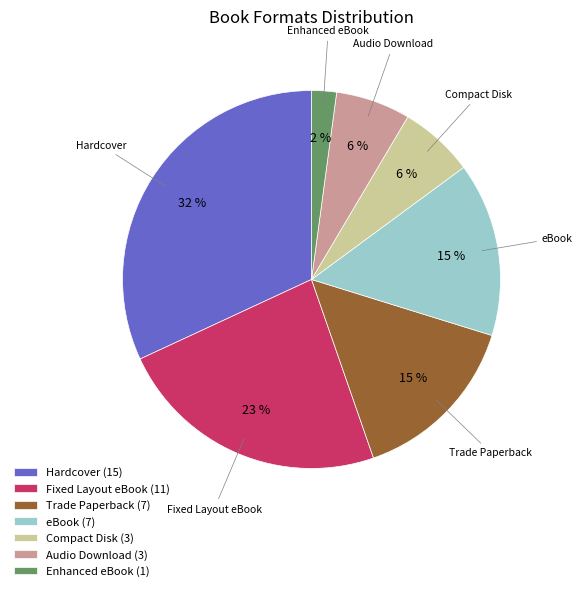

Is there a majority slice in this chart?

No